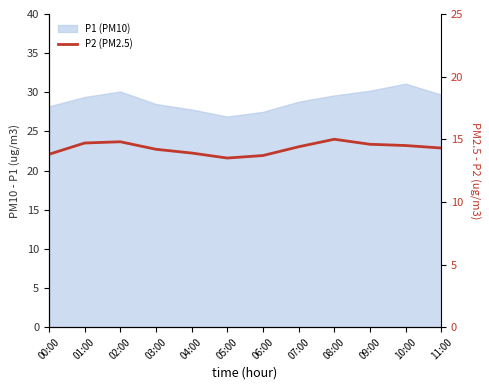

How many values are below 14?

4